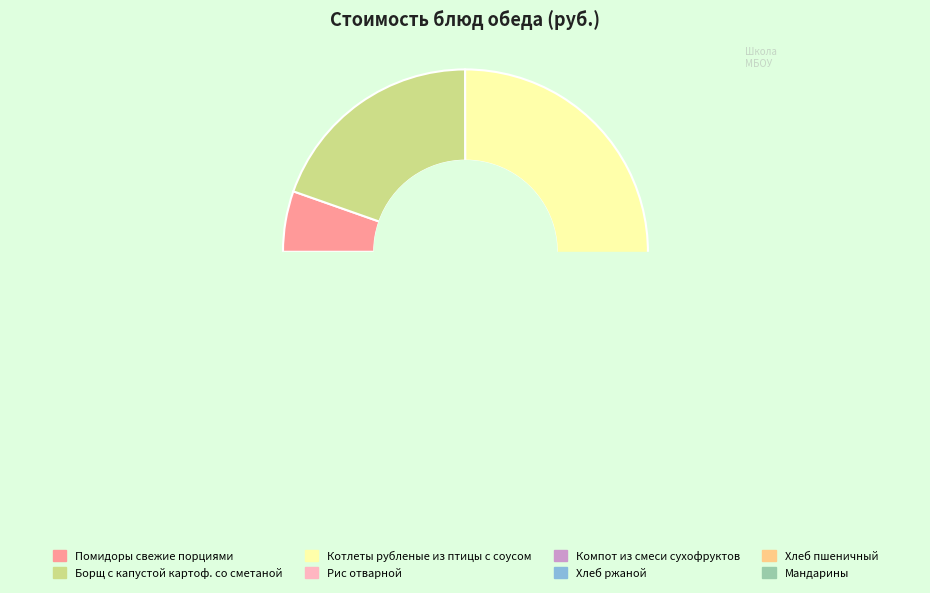

How many slices are in this pie chart?

8